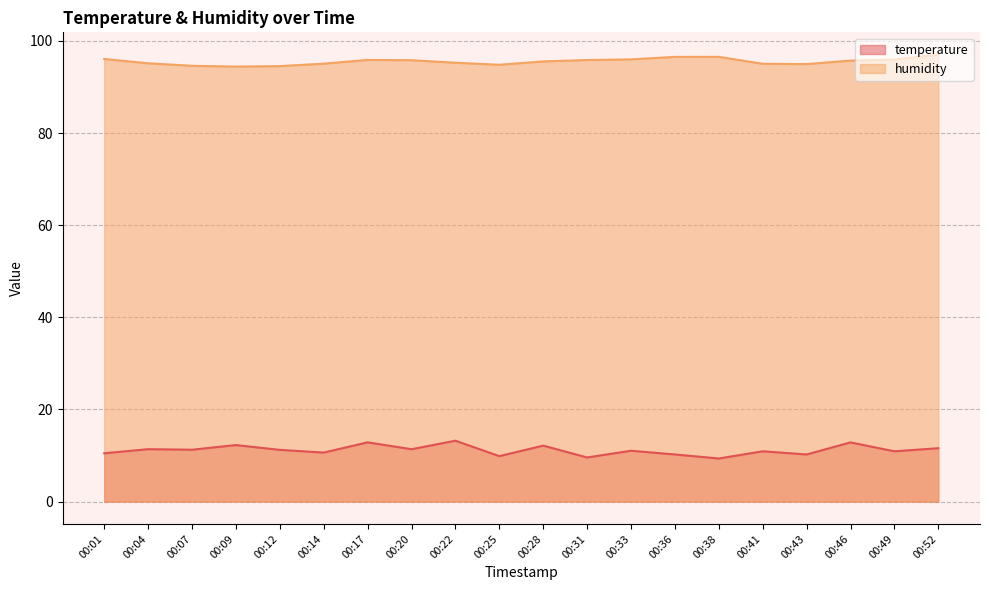

How many values in the humidity series exceed 95?

15